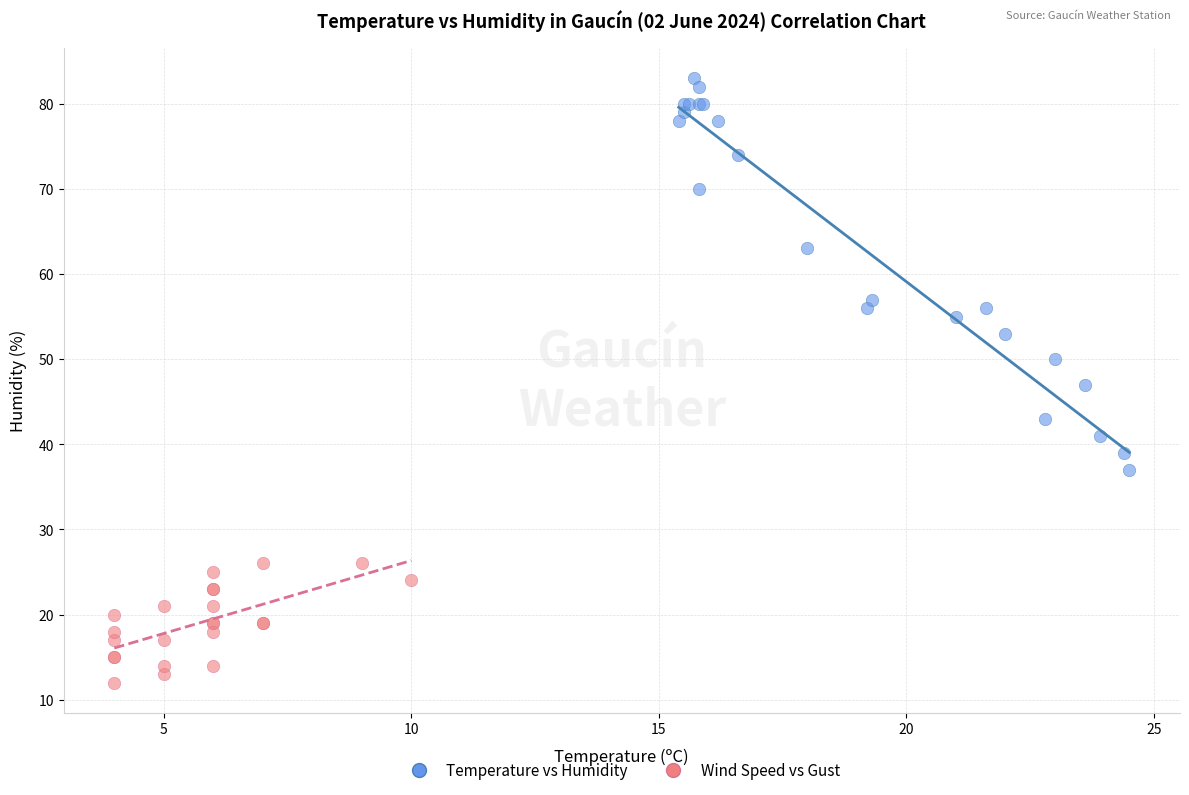

Which series contains the lowest Y value?

Wind Speed vs Gust